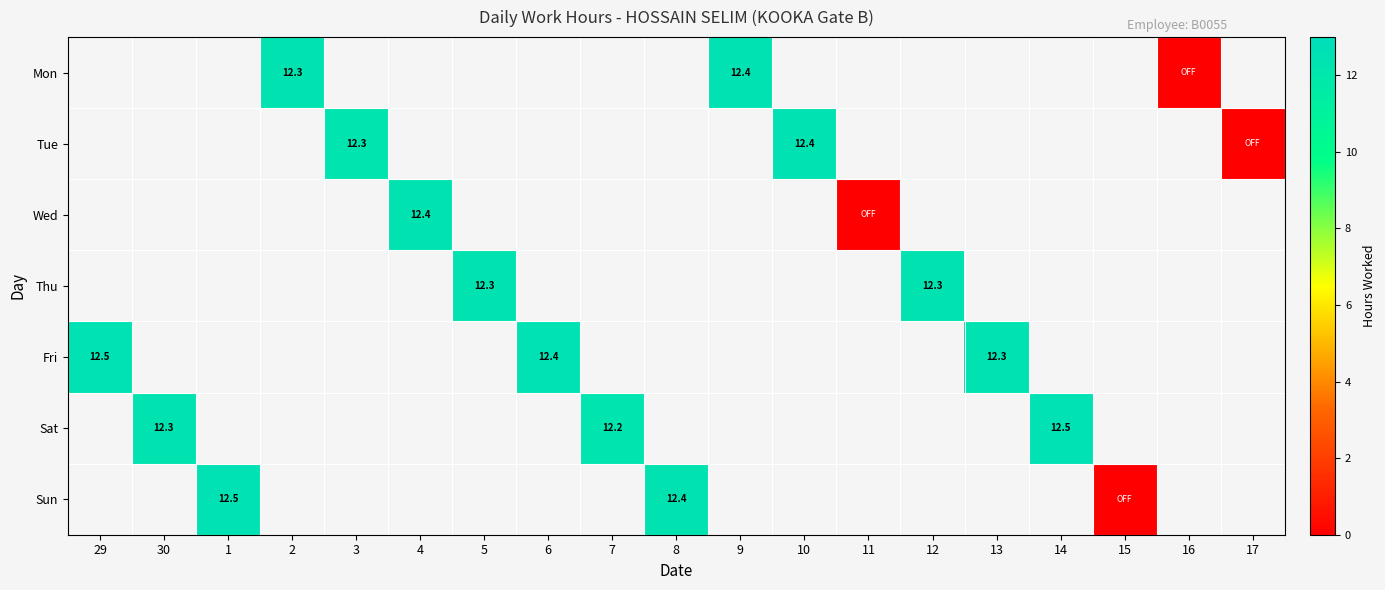

Is it true that Fri equals 12.3 at 13?

True